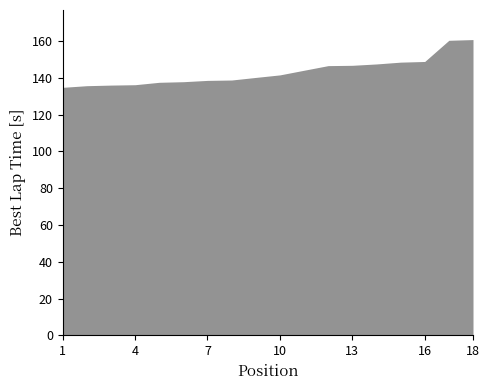

The value at 13 is 146.8. True or false?

True